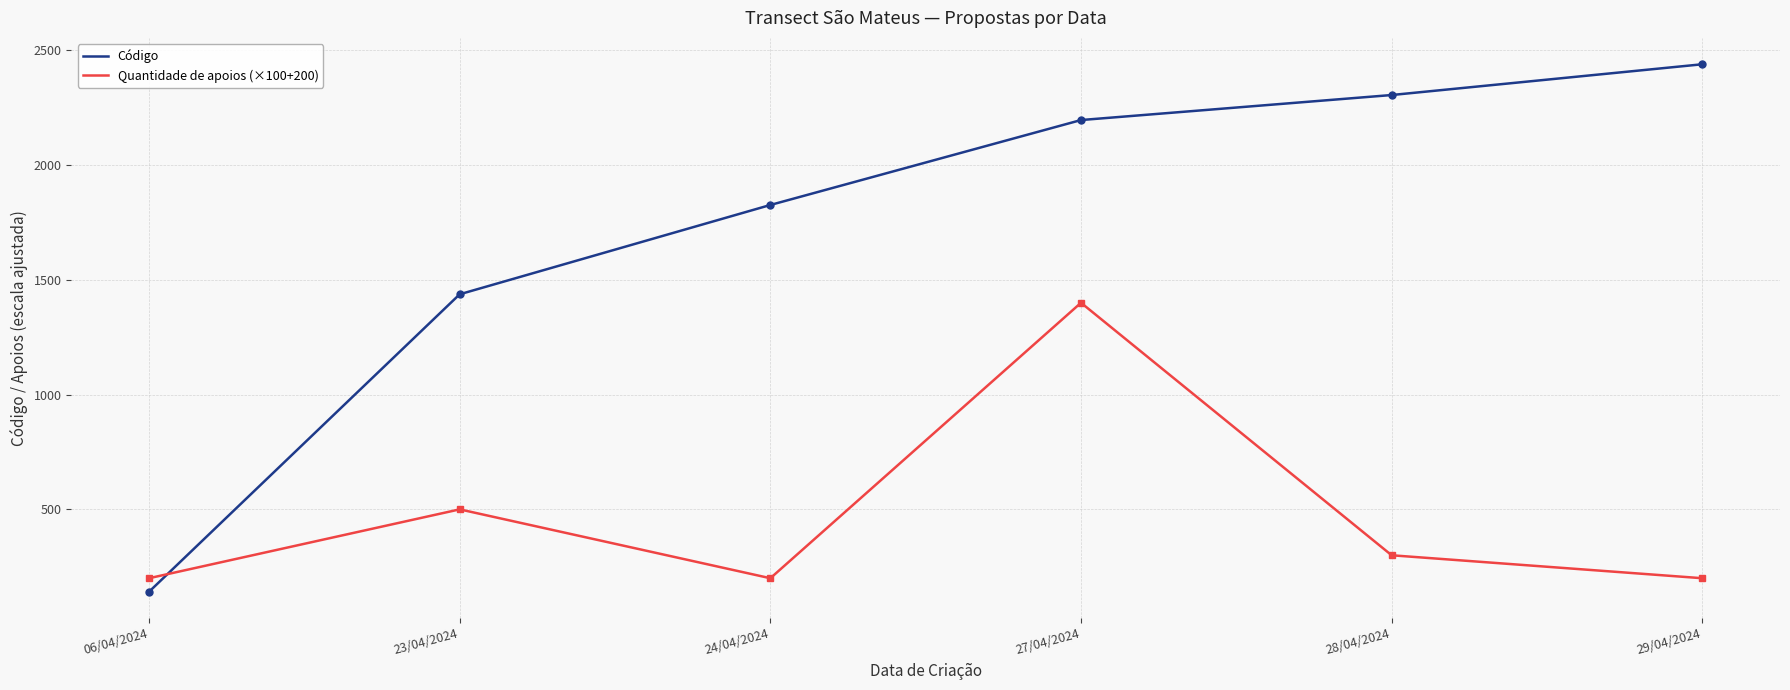

Where do Quantidade de apoios (×100+200) and Código first cross each other?

06/04/2024 and 23/04/2024